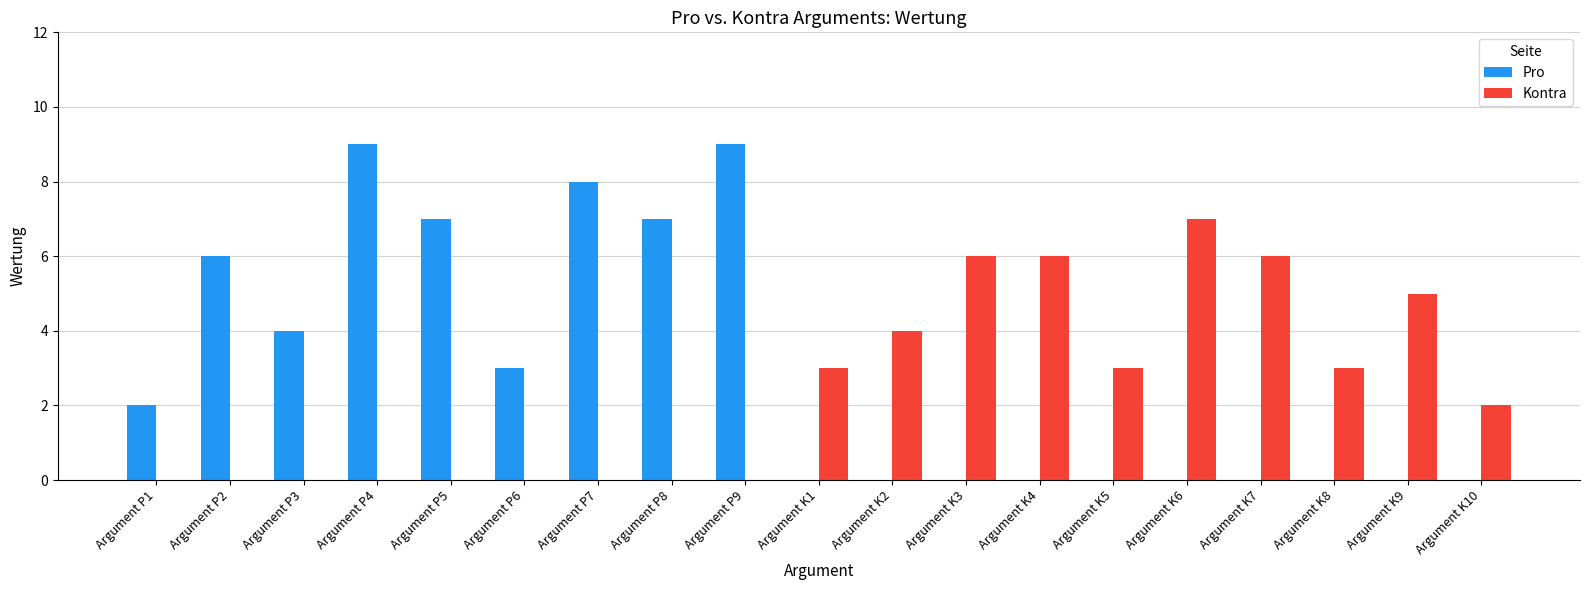

Is it true that Kontra equals 0 at Argument P7?

True